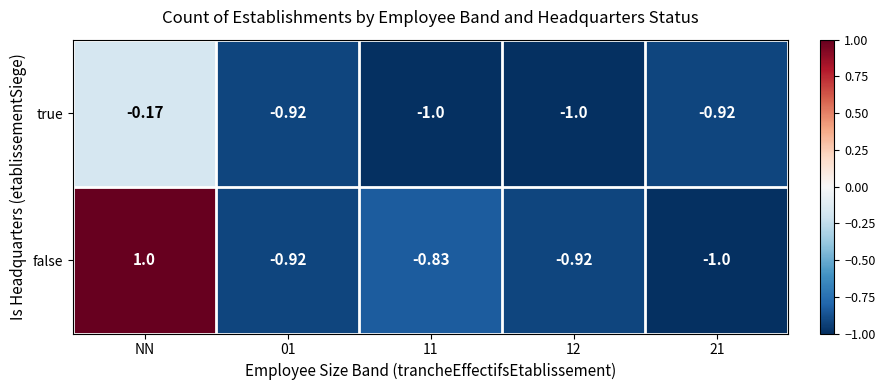

Which series has the largest total across all categories?

false